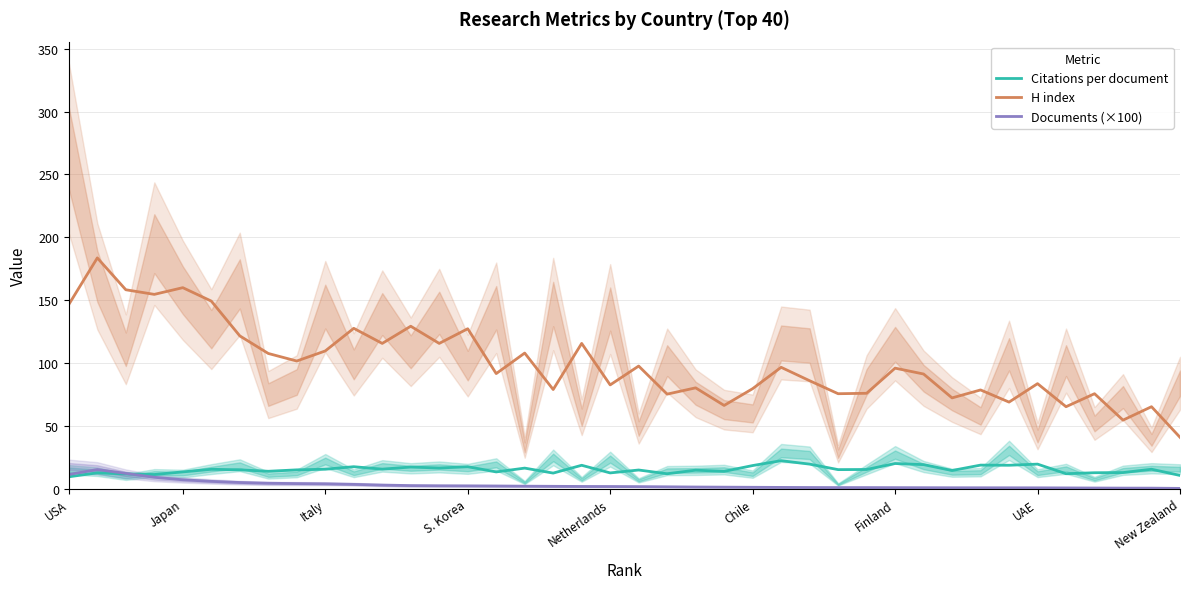

What is the smallest value displayed?

0.4